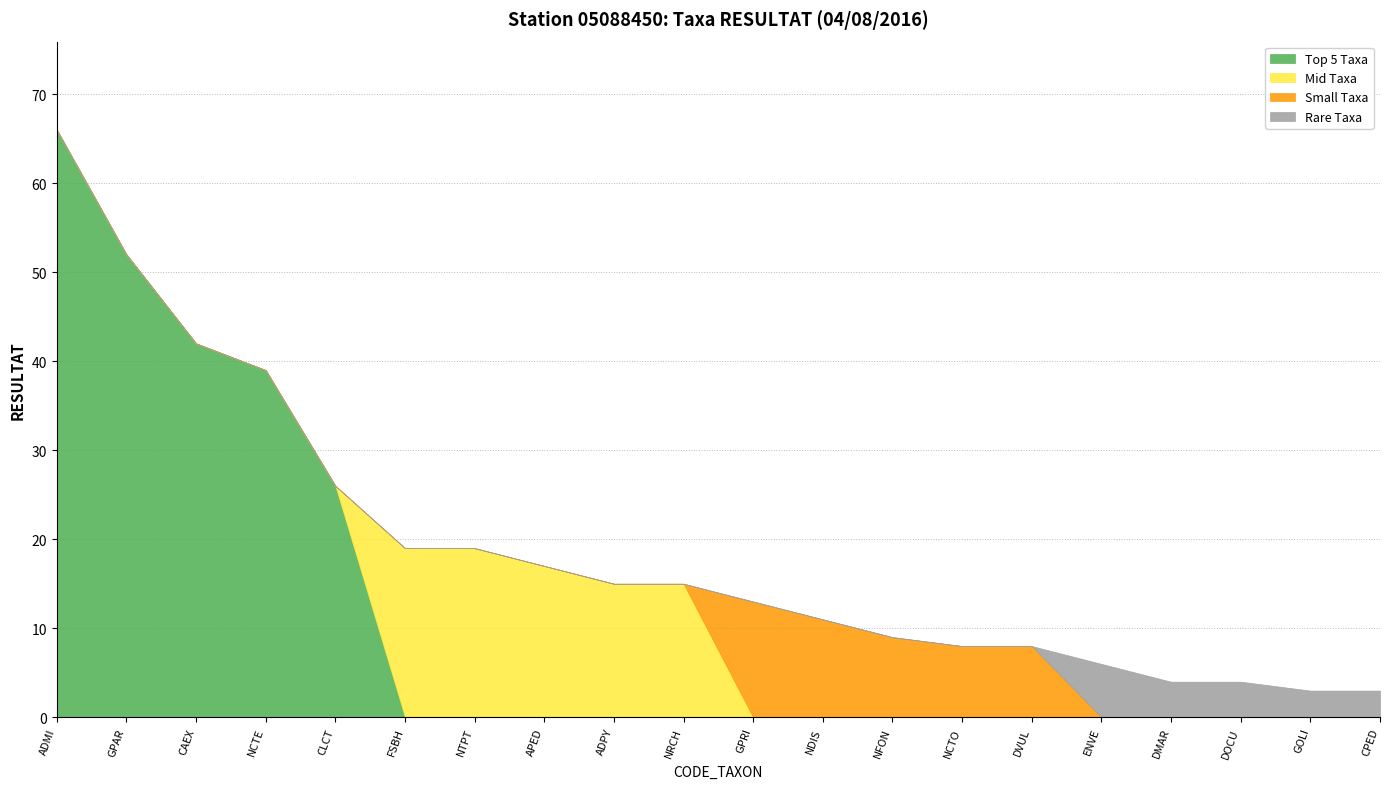

True or false: Top 5 Taxa and Small Taxa intersect in this chart.

False